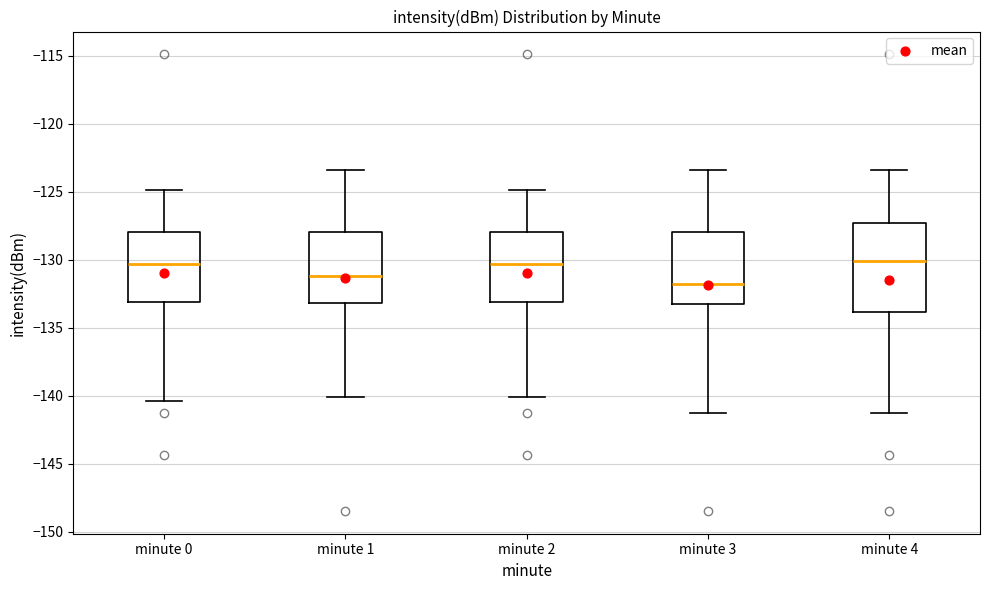

Reading left to right, transcribe this box plot: for each box, give where its median line is, the range the box spans, and where its two whiskers end, as read against the y-axis. The values are not printed on the chart, so give them approximately, as read against the axis.

minute 0: median -130.5, box -133.0 to -128.0, whiskers -140.5 to -125.0
minute 1: median -131.0, box -133.0 to -128.0, whiskers -140.0 to -123.5
minute 2: median -130.5, box -133.0 to -128.0, whiskers -140.0 to -125.0
minute 3: median -132.0, box -133.5 to -128.0, whiskers -141.0 to -123.5
minute 4: median -130.0, box -134.0 to -127.5, whiskers -141.0 to -123.5